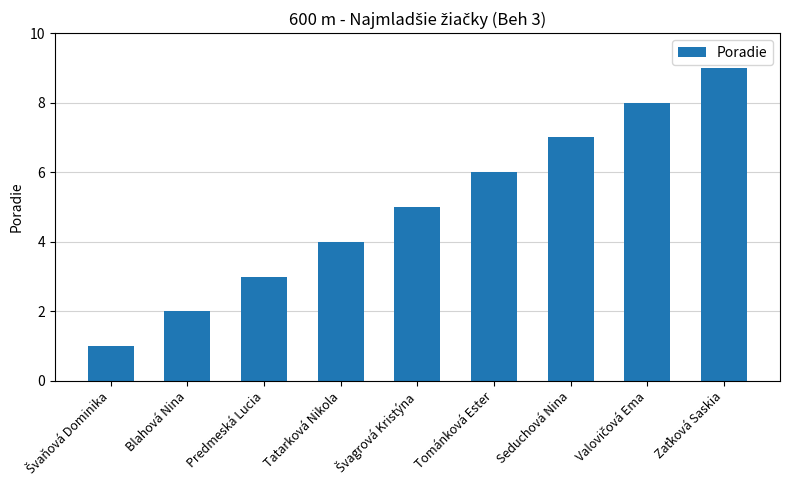

What is the label of the 7th bar from the left?

Seduchová Nina